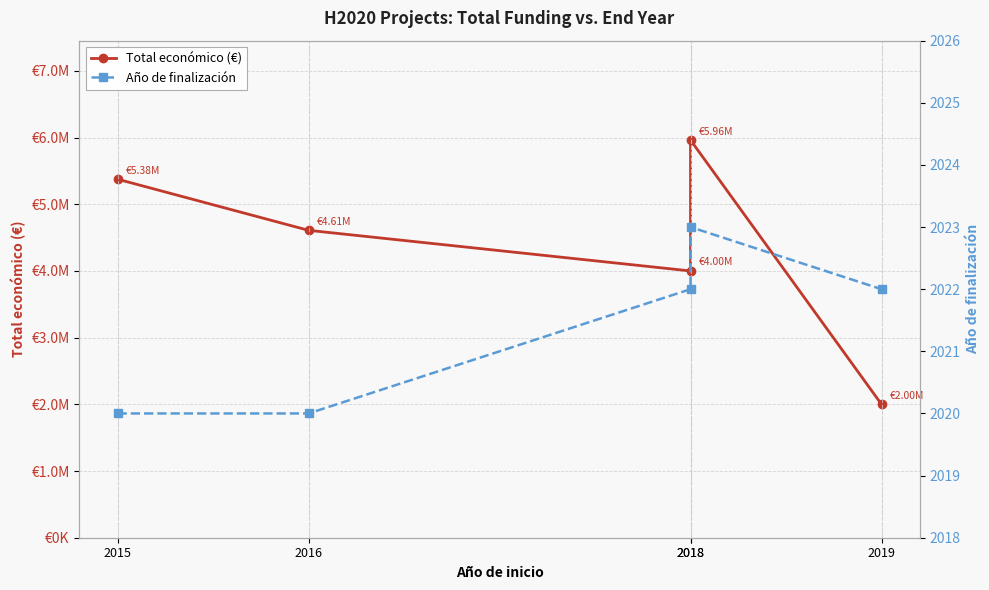

True or false: Total económico (€) has more than 2 interior local peaks.

False